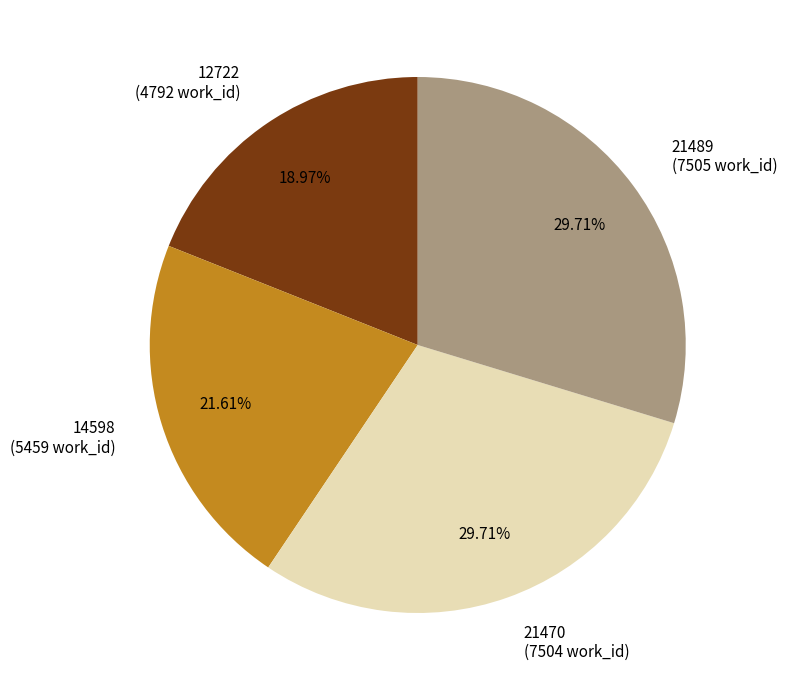

To the nearest percent, what is the difference between the 14598 and 21489 slice percentages?

8%